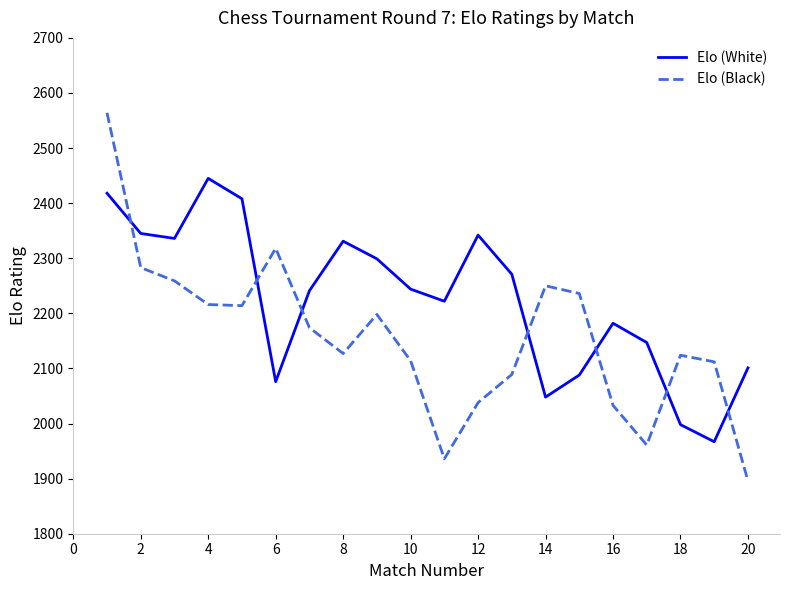

True or false: Elo (White) and Elo (Black) intersect in this chart.

True